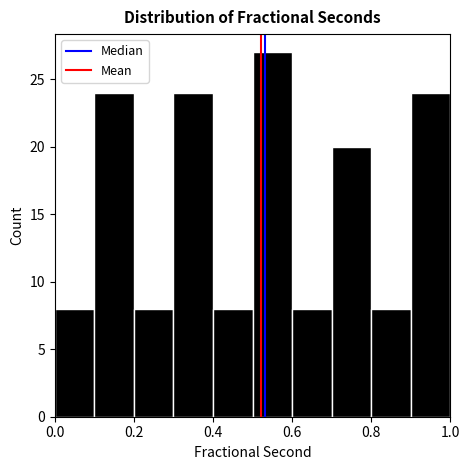

Which range on the x-axis has the tallest bar?

0.5 to 0.6